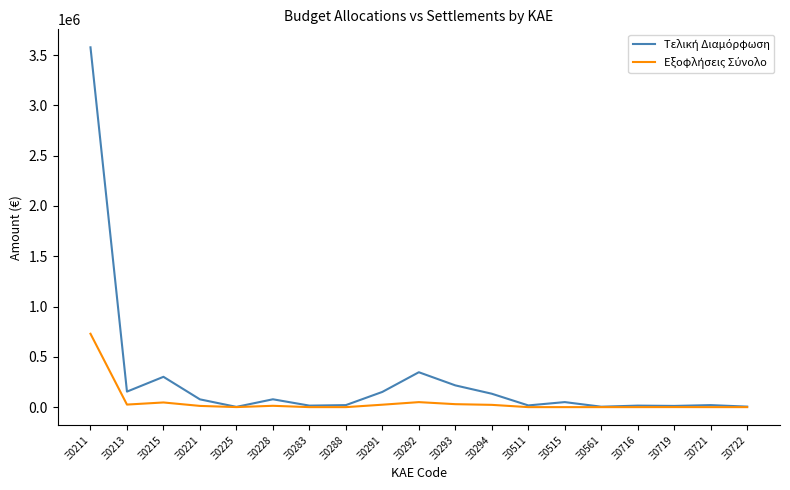

What is the greatest value displayed?

3577855.0